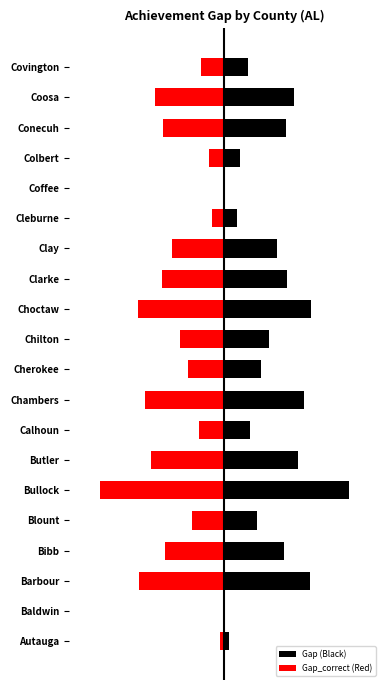

Which series changed the most between Chilton and Clay?

Gap (Black)